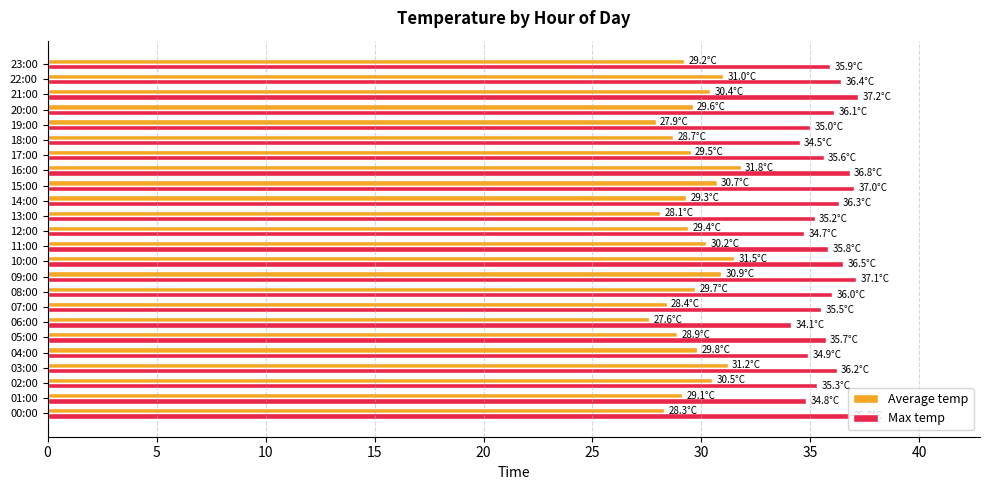

Which series has the largest total across all categories?

Max temp